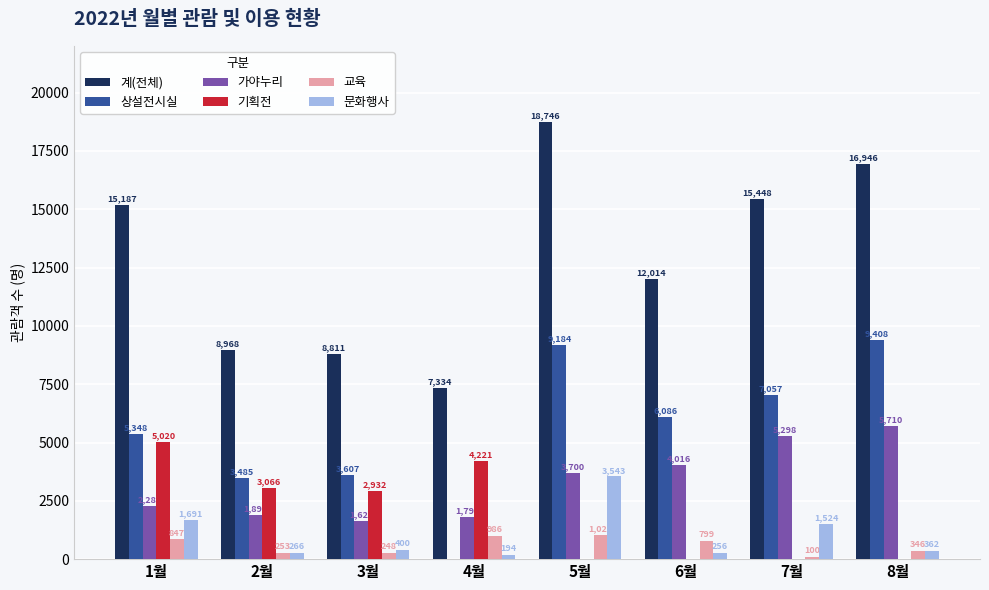

Are the bars horizontal?

No